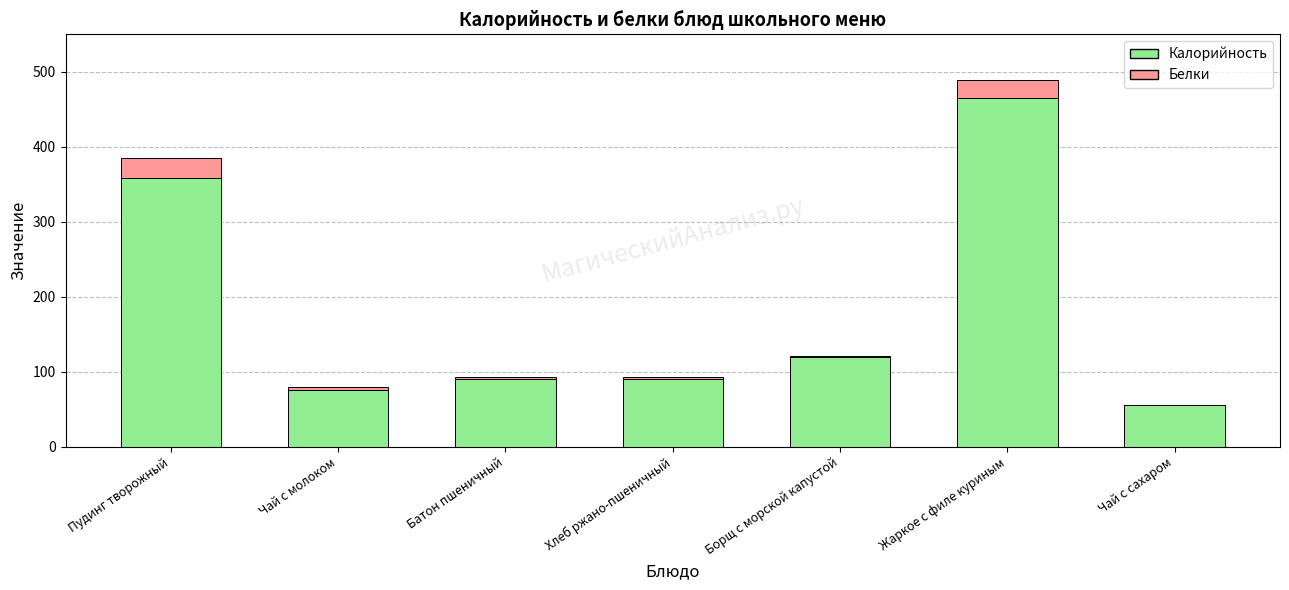

What are all the series names shown in the legend?

Калорийность, Белки